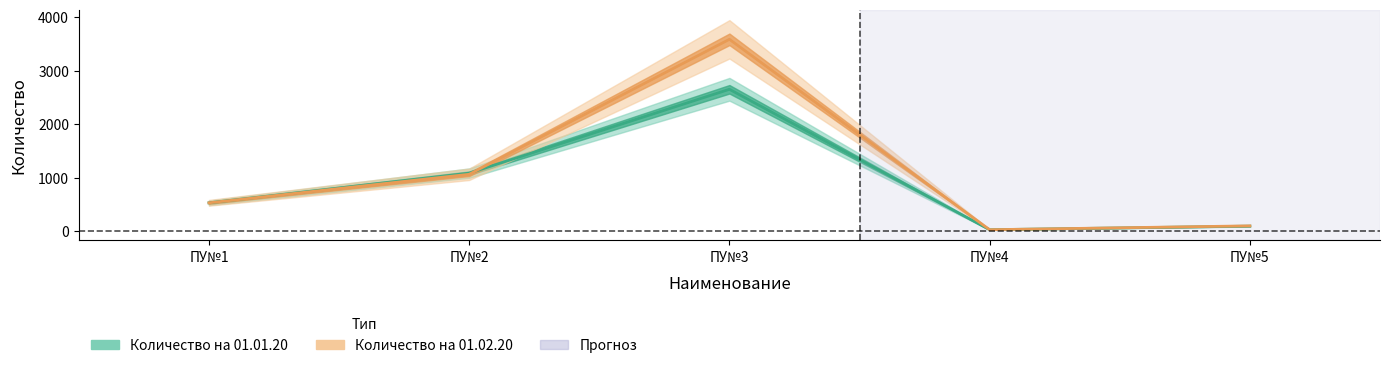

Which series has the largest total across all categories?

Количество на 01.02.20